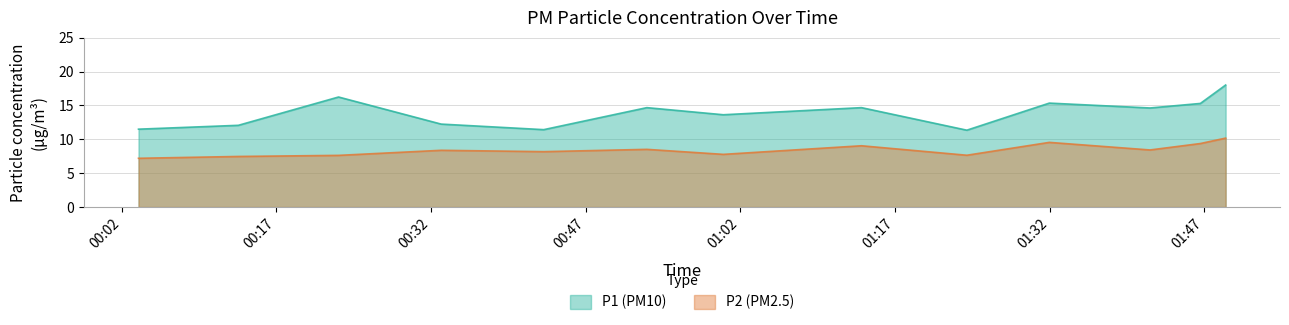

True or false: P1 has a value of 13.6 at 01:03.

True